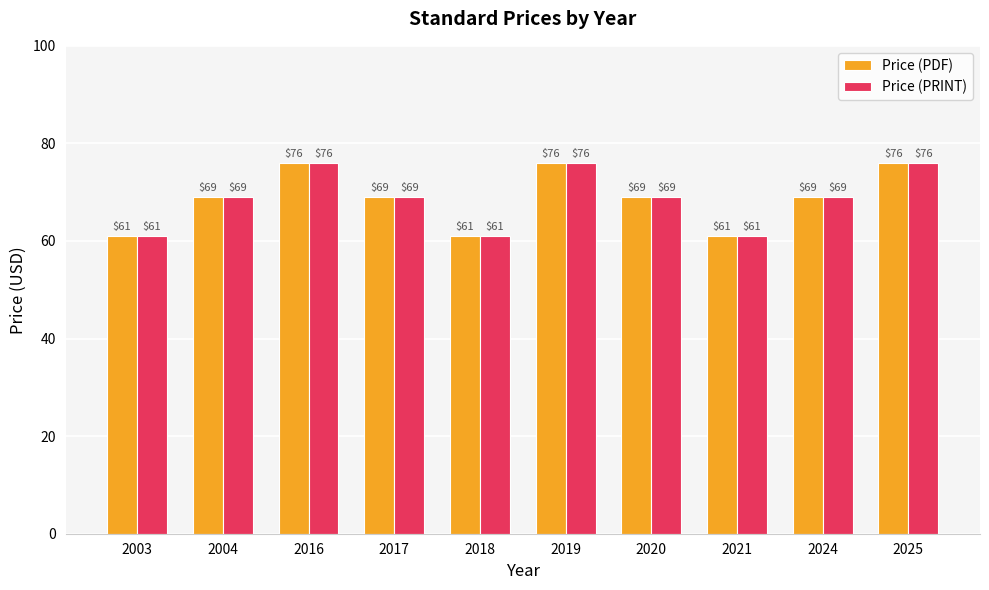

Reading left to right, what are all the values shown in this chart?

Price (PDF): 2003=61	2004=69	2016=76	2017=69	2018=61	2019=76	2020=69	2021=61	2024=69	2025=76
Price (PRINT): 2003=61	2004=69	2016=76	2017=69	2018=61	2019=76	2020=69	2021=61	2024=69	2025=76